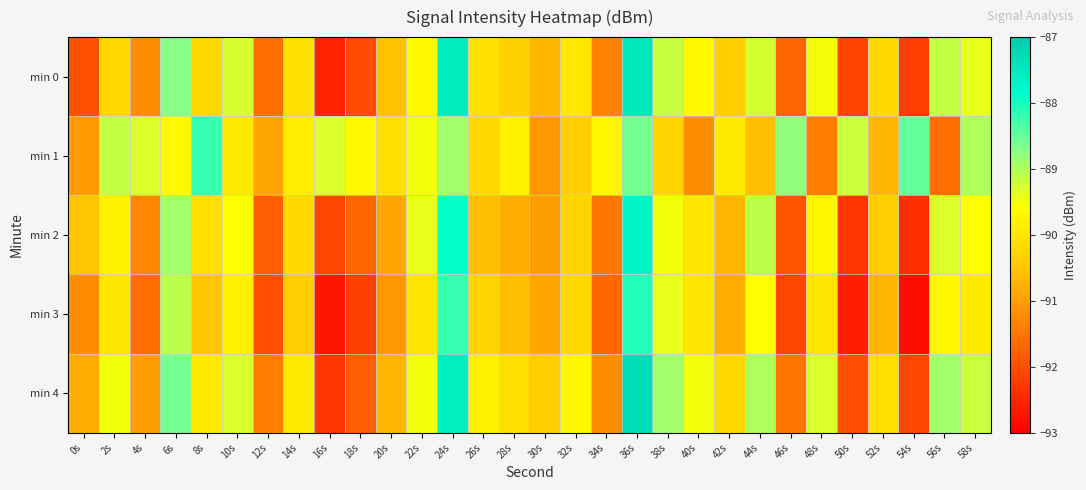

What is the smallest value displayed?

-92.8